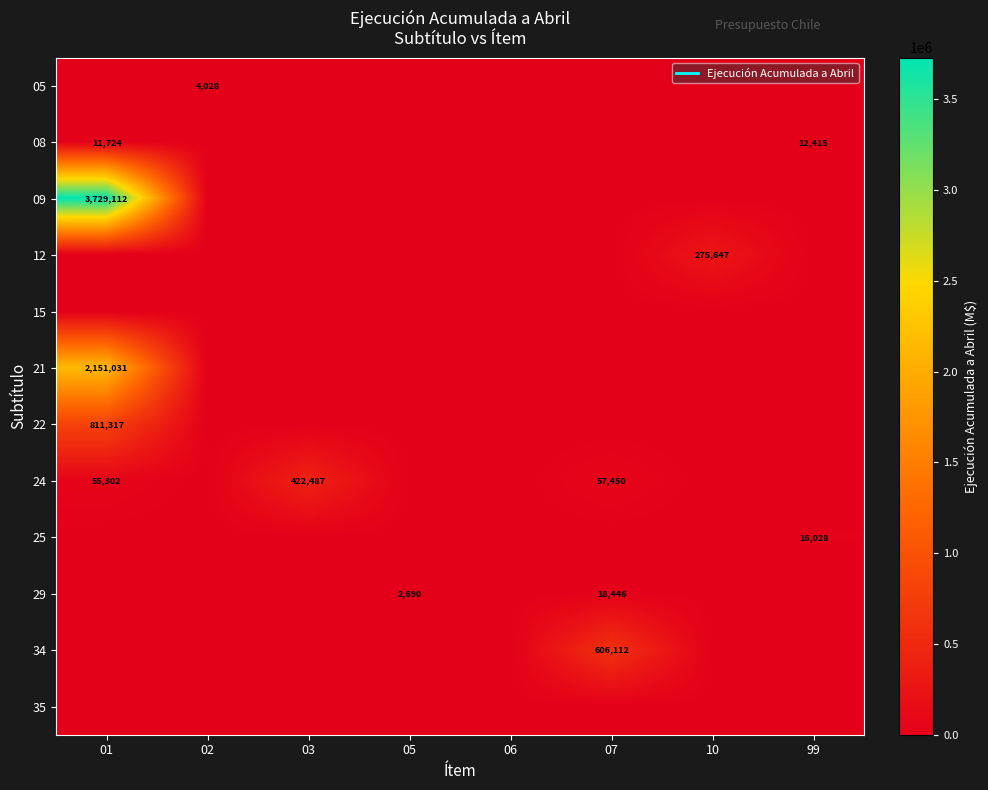

How many positive values does the 24 series have?

3